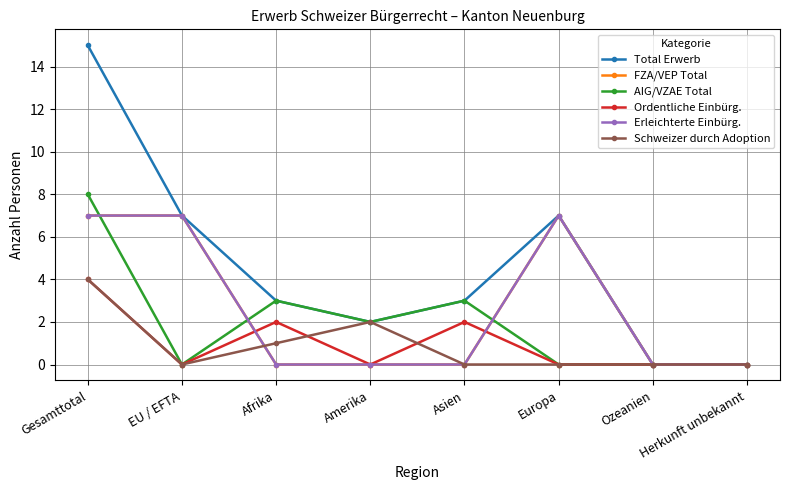

Does the chart have visible grid lines?

Yes